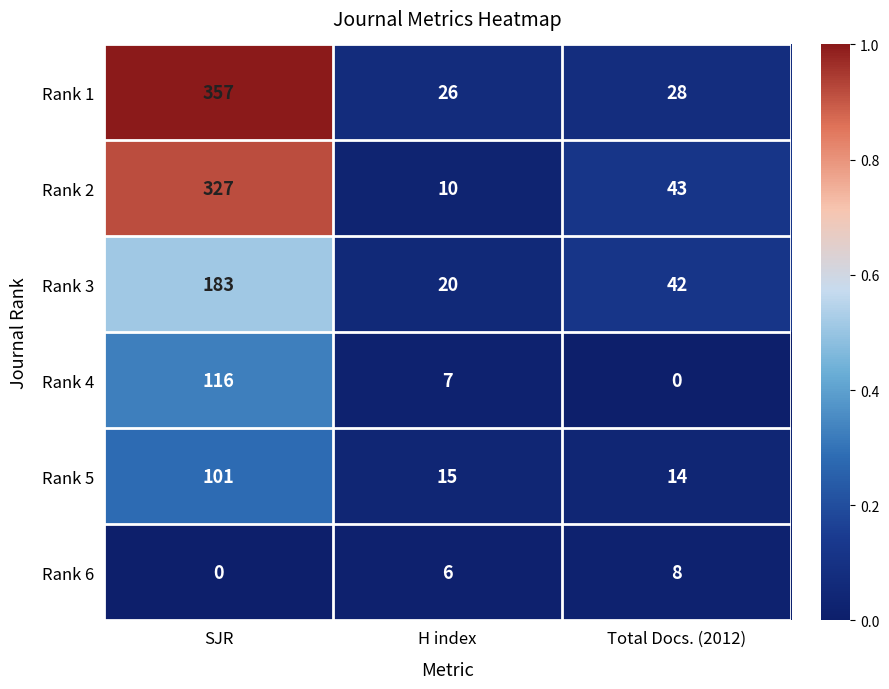

At which label is Rank 5 closest to 57?

H index